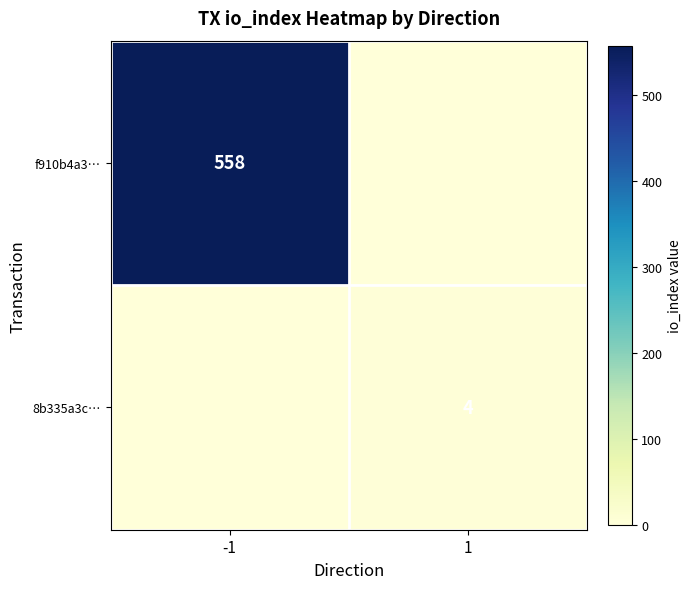

True or false: 8b335a3c… has a value of 7 at 1.

False